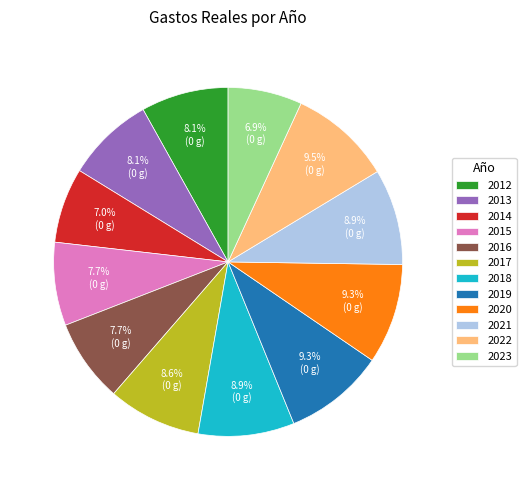

To the nearest percent, what is the difference between the largest and smallest slice percentages?

3%